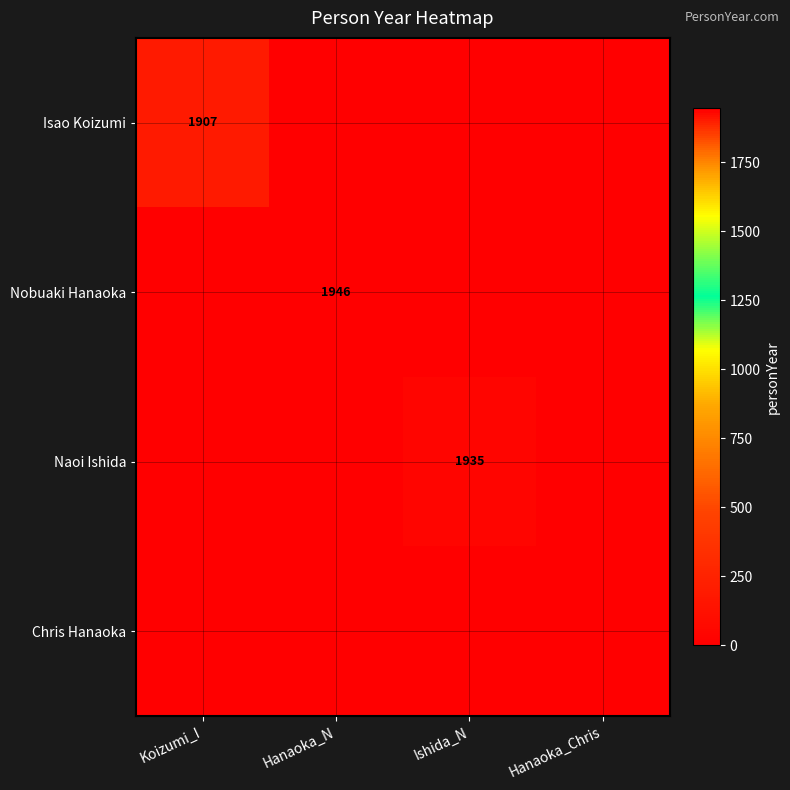

True or false: Nobuaki Hanaoka has a value of 2994 at Hanaoka_N.

False